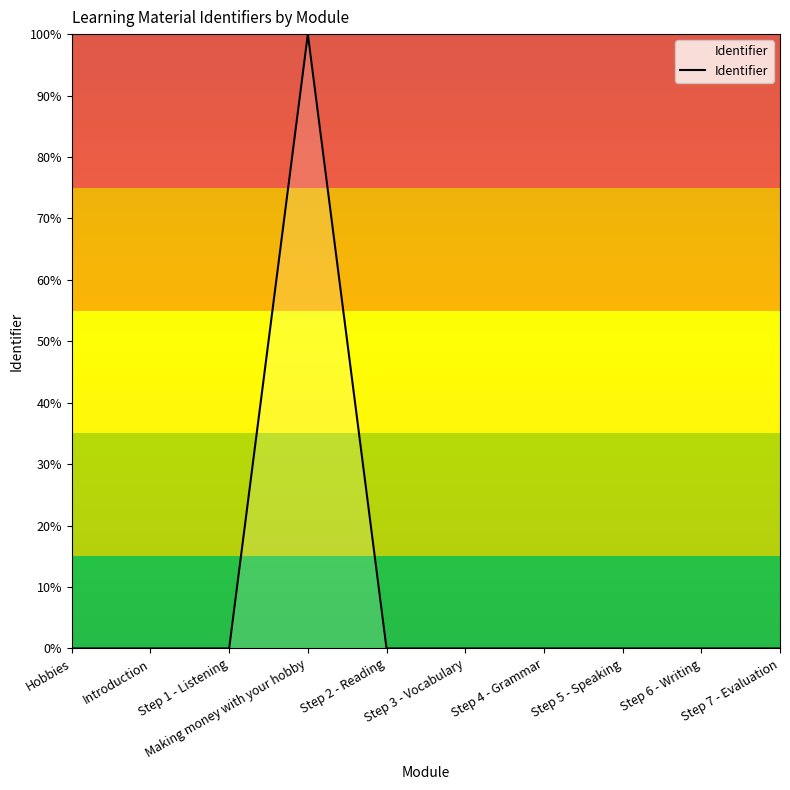

Is it true that the value at Hobbies is 0.0?

True